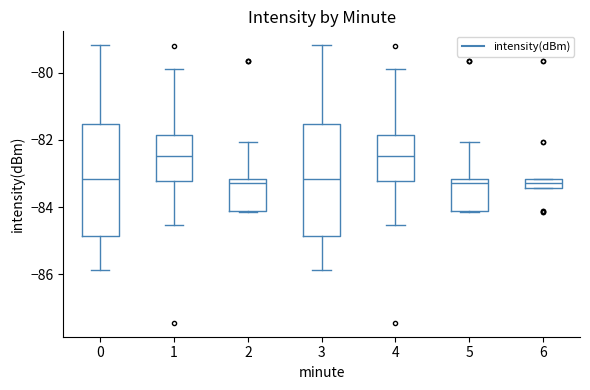

Where is the upper edge of the box at x = 5 on the y-axis? The values are not printed on the chart, so give them approximately, as read against the axis.

-83.2